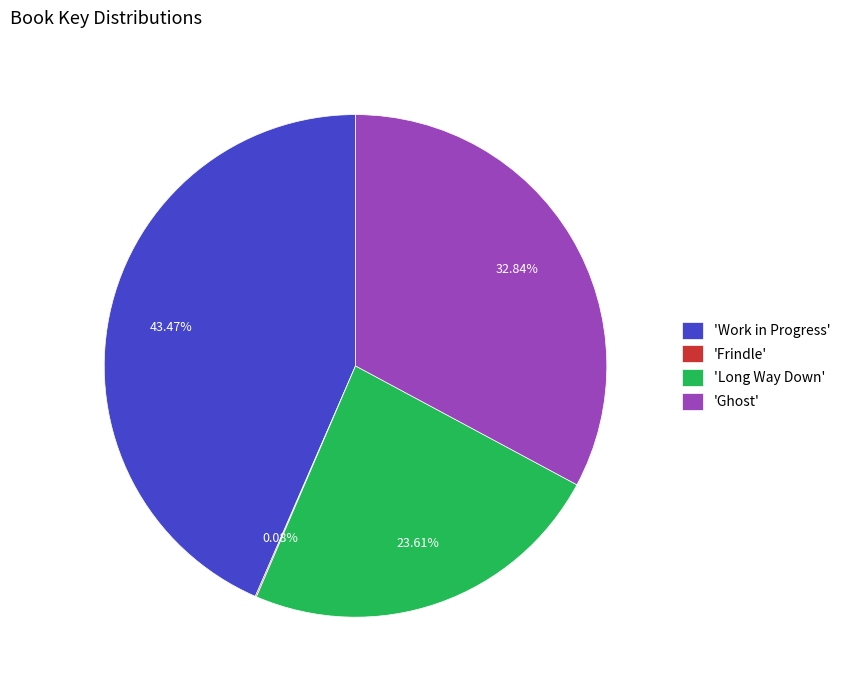

Which has a higher value, 'Long Way Down' or 'Work in Progress'?

'Work in Progress'